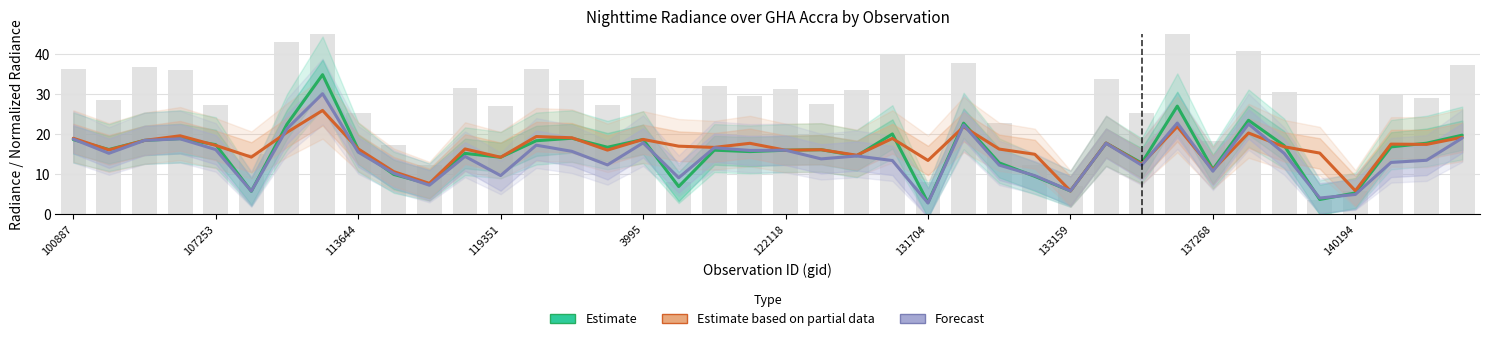

True or false: Estimate has a value of 16.6 at 15.

True